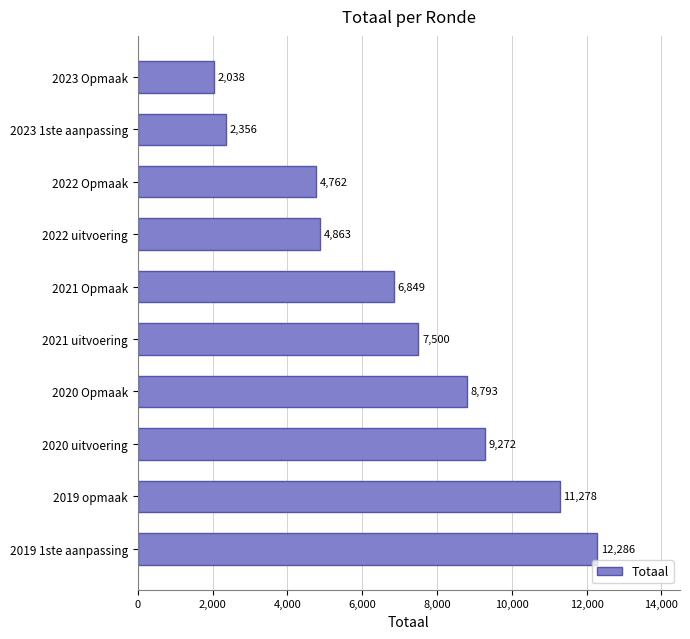

Reading top to bottom, list all the values displayed in this chart.

2023 Opmaak=2038	2023 1ste aanpassing=2356	2022 Opmaak=4762	2022 uitvoering=4863	2021 Opmaak=6849	2021 uitvoering=7500	2020 Opmaak=8793	2020 uitvoering=9272	2019 opmaak=11278	2019 1ste aanpassing=12286